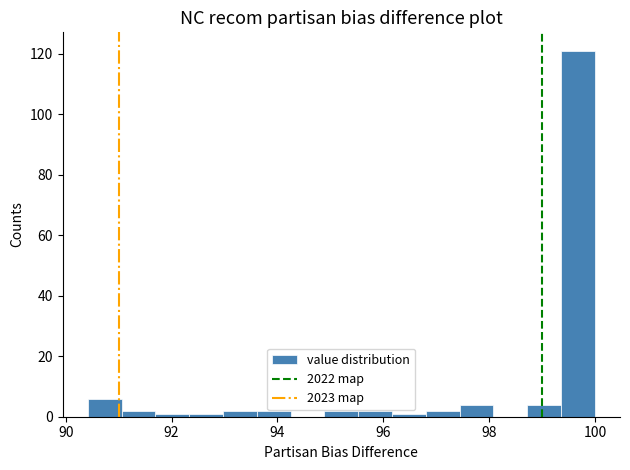

Around what value on the x-axis is the tallest bar? Give the approximate position of its centre, as read against the axis.

99.6